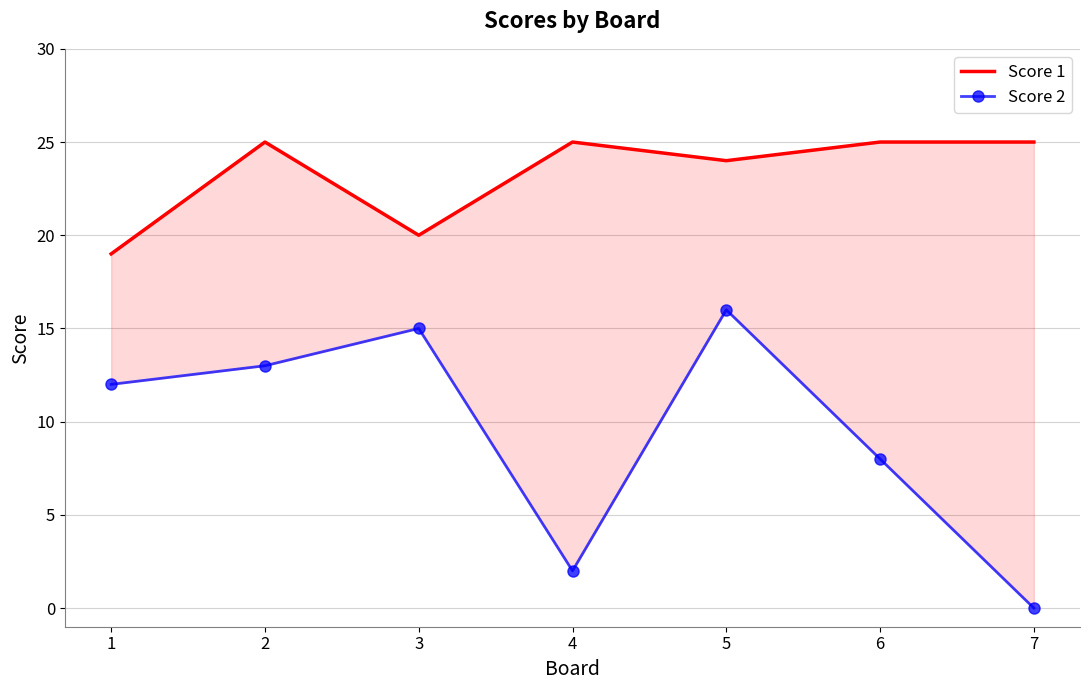

Which series has the widest spread of values?

Score 2